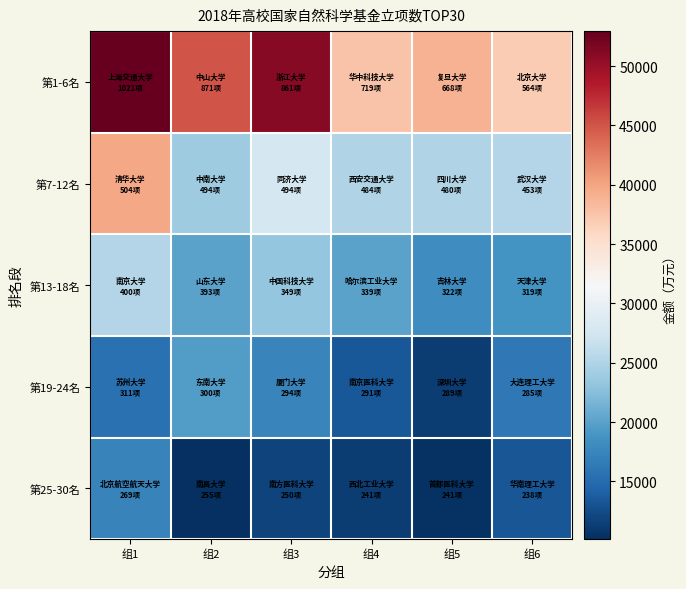

Reading left to right, list all the values displayed in this chart.

第1-6名: 组1=52950.0	组2=45032.0	组3=51017.0	组4=37678.0	组5=38927.0	组6=37045.0
第7-12名: 组1=39862.0	组2=23849.0	组3=27715.5	组4=25038.6	组5=25026.1	组6=25337.9
第13-18名: 组1=25301.3	组2=20012.5	组3=23261.1	组4=20022.3	组5=18211.0	组6=18712.8
第19-24名: 组1=15606.7	组2=19607.6	组3=17449.0	组4=13335.0	组5=11252.0	组6=16277.0
第25-30名: 组1=17213.0	组2=10127.0	组3=11719.0	组4=11151.0	组5=10393.0	组6=13267.0